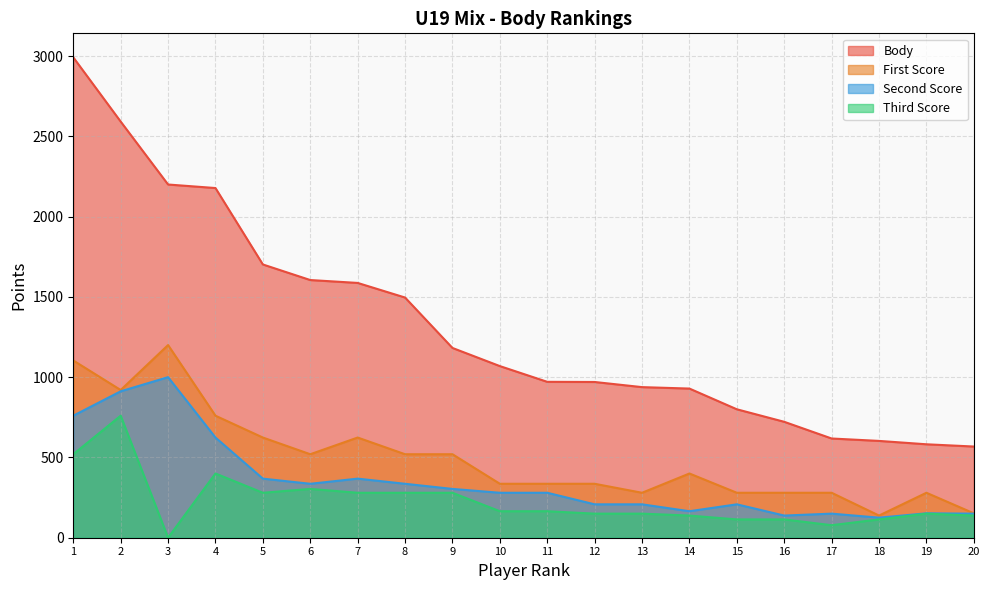

In Third Score, how many points are lower than both neighbors (excluding endpoints)?

3